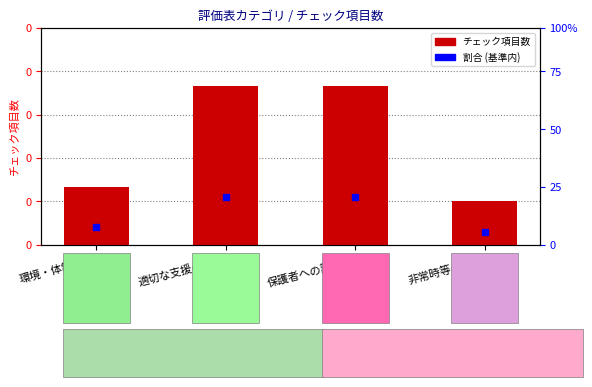

What is the greatest value displayed?

11